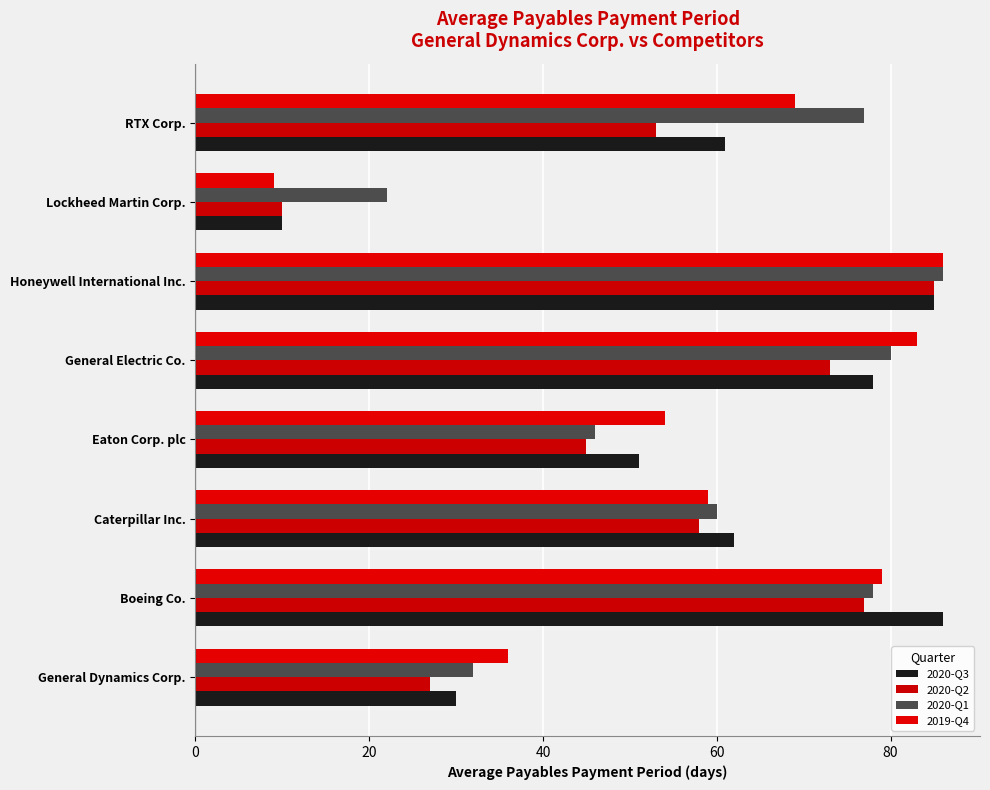

How many series are shown in this chart?

4